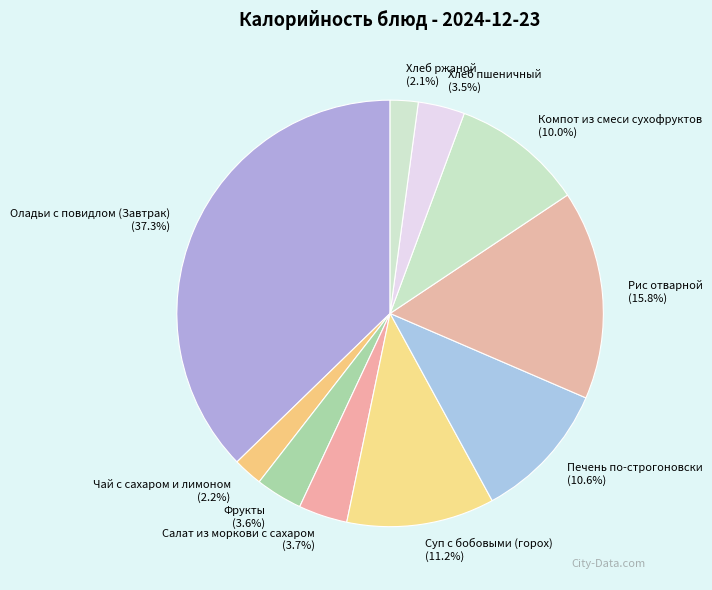

Is Хлеб пшеничный the majority of the pie?

No